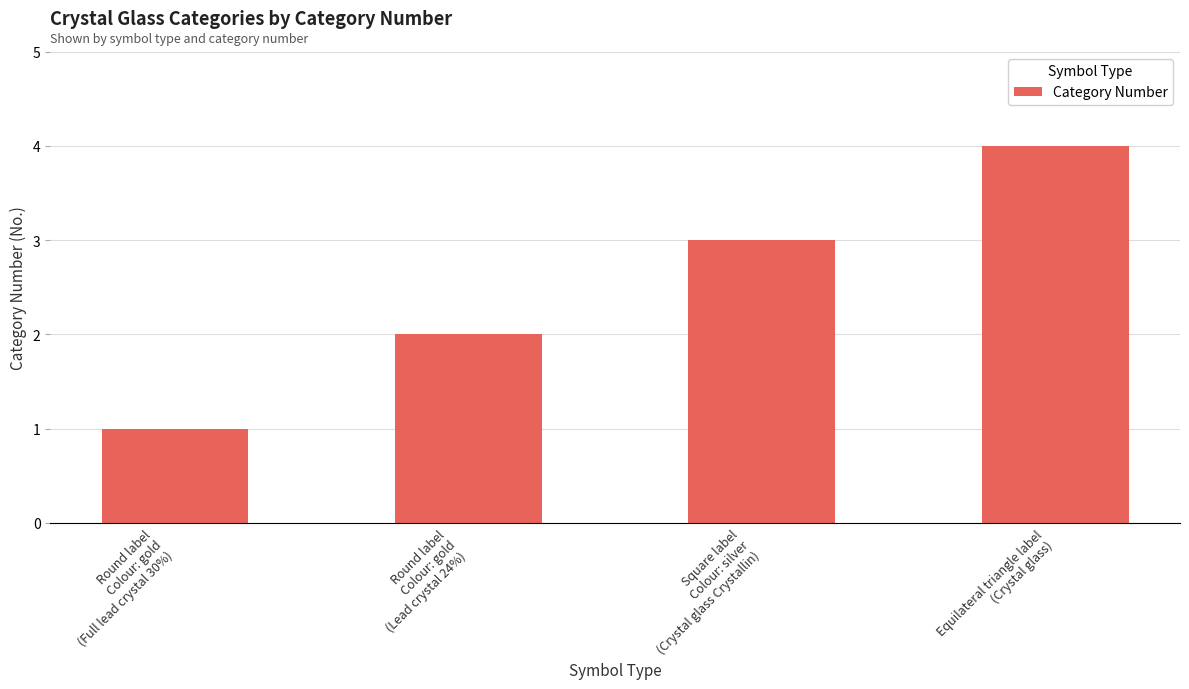

What position from the right is Round label
Colour: gold
(Lead crystal 24%)?

3